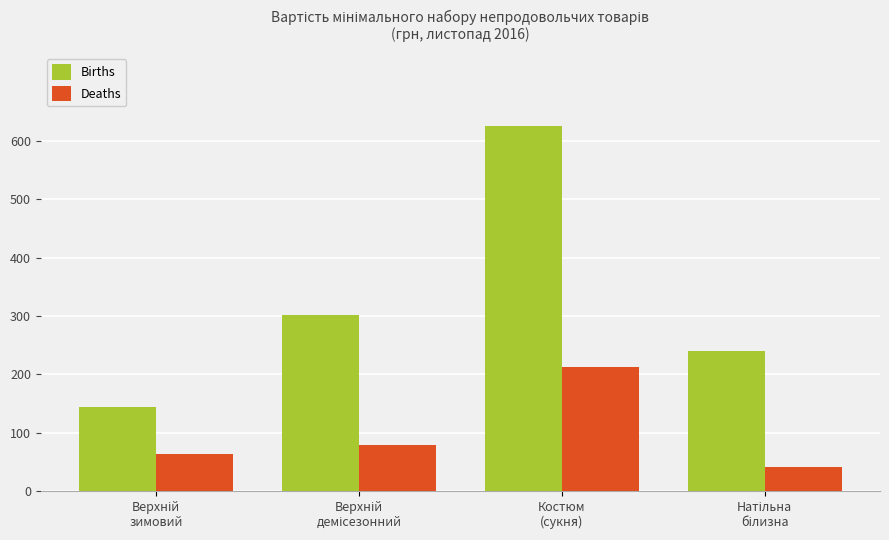

Which series has the largest total across all categories?

Births